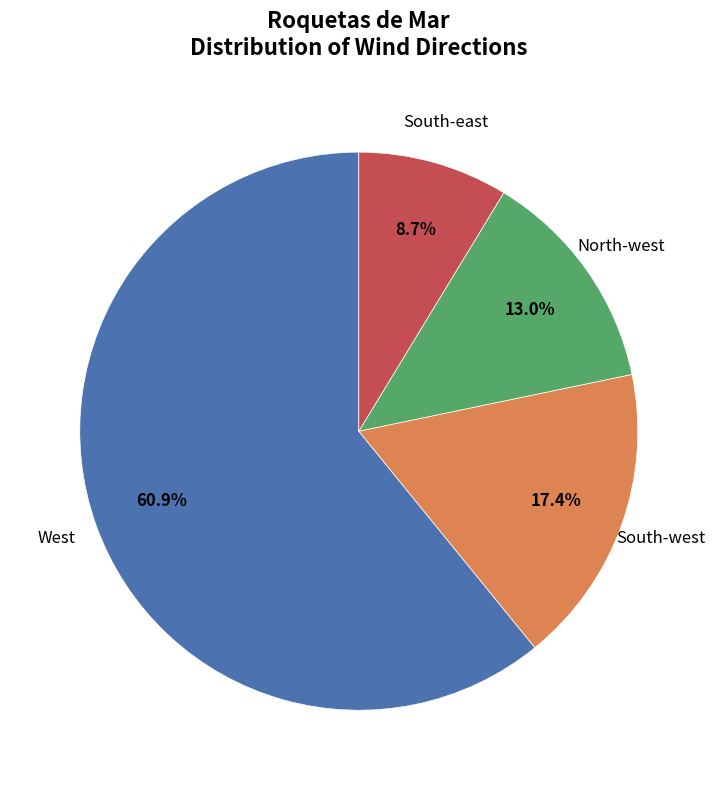

Does any single category account for the majority?

Yes